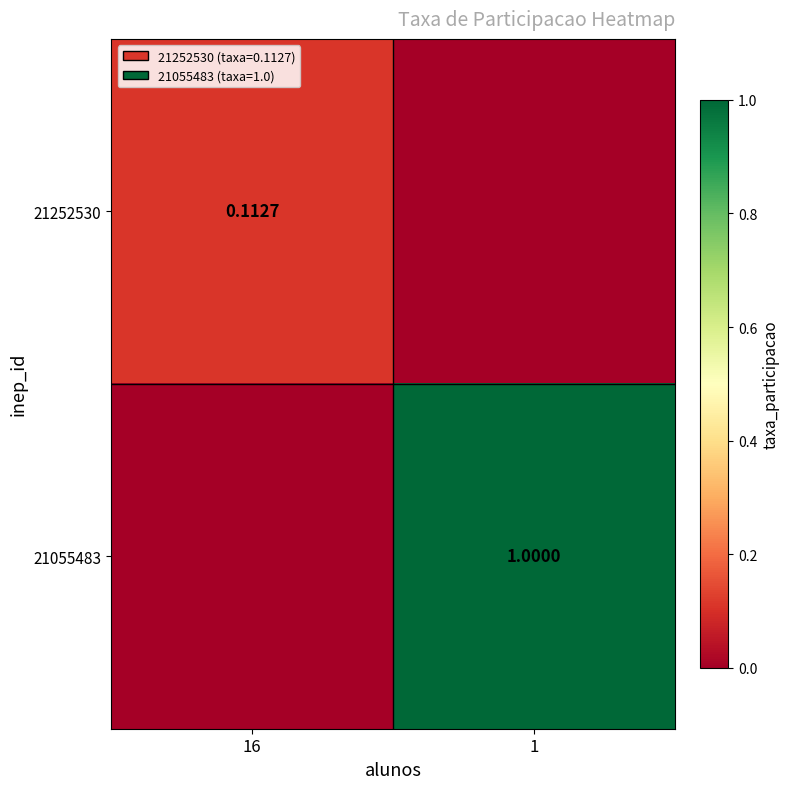

Which series has the largest range (max minus min)?

21055483